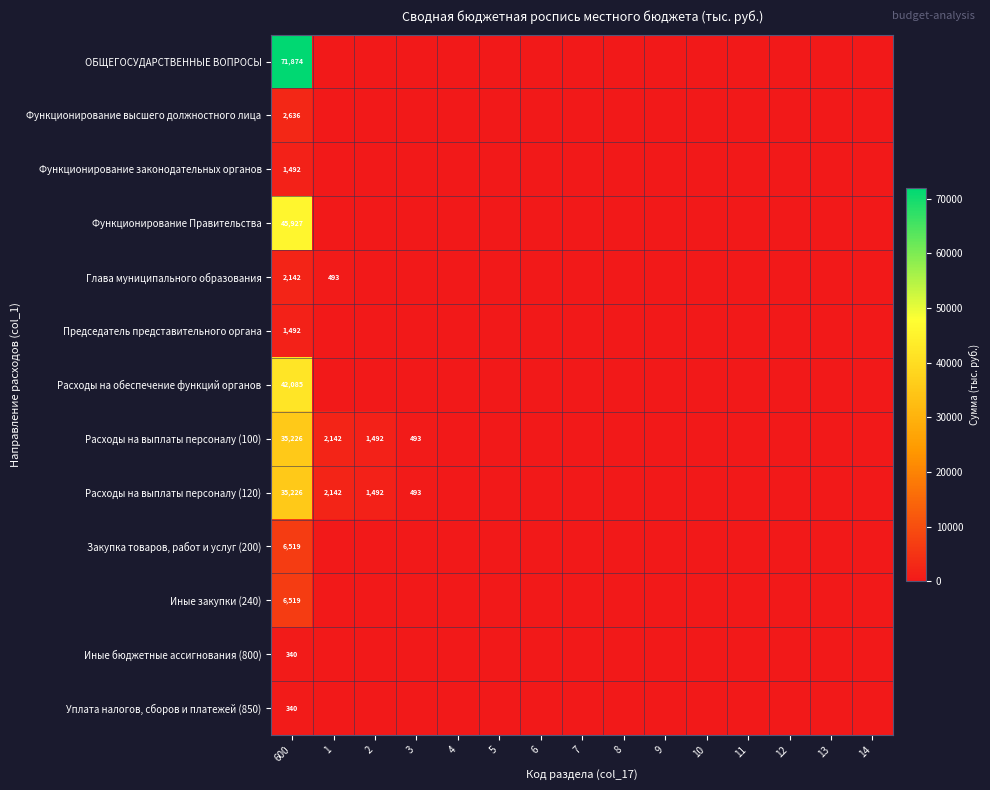

The value of Функционирование Правительства at 600 is 45927. True or false?

True